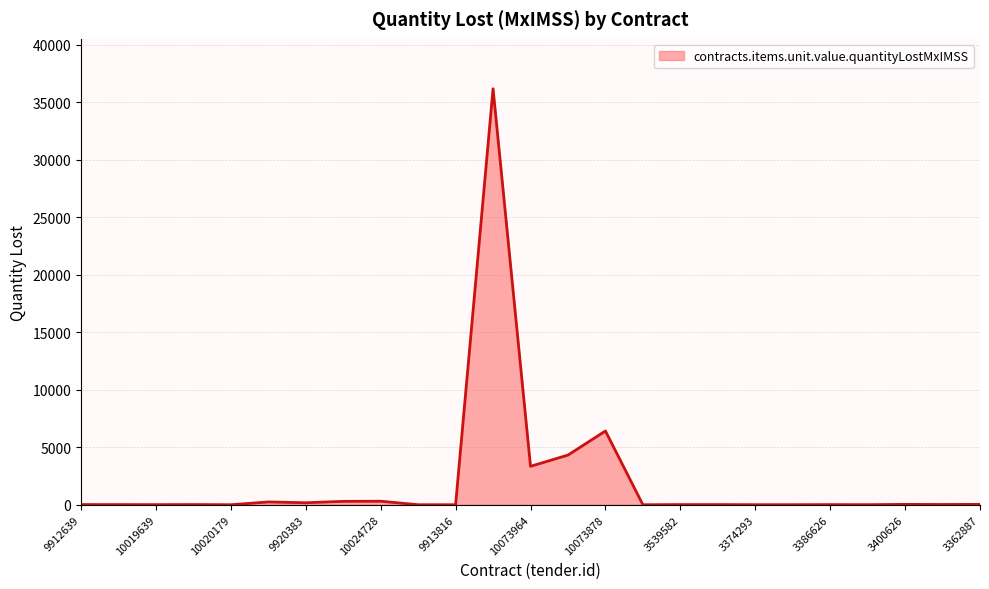

What is the difference between the maximum and second lowest values?

36177.7